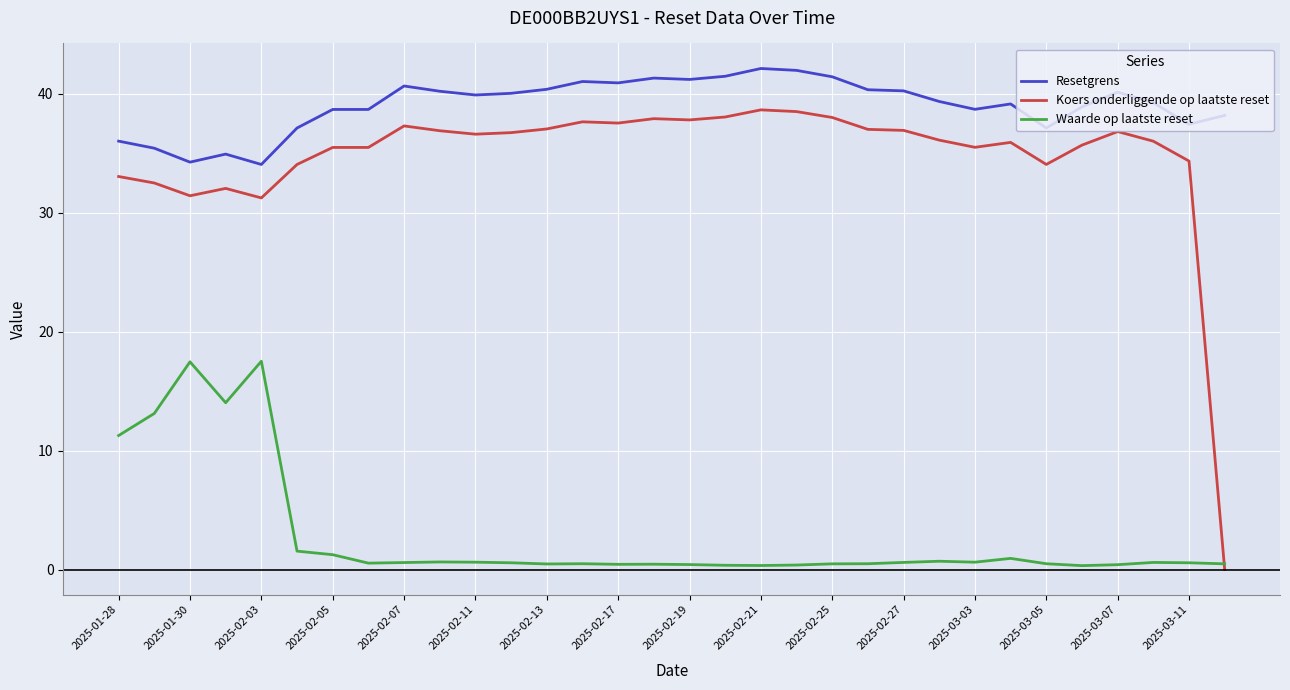

What is the maximum value shown in the chart?

42.1